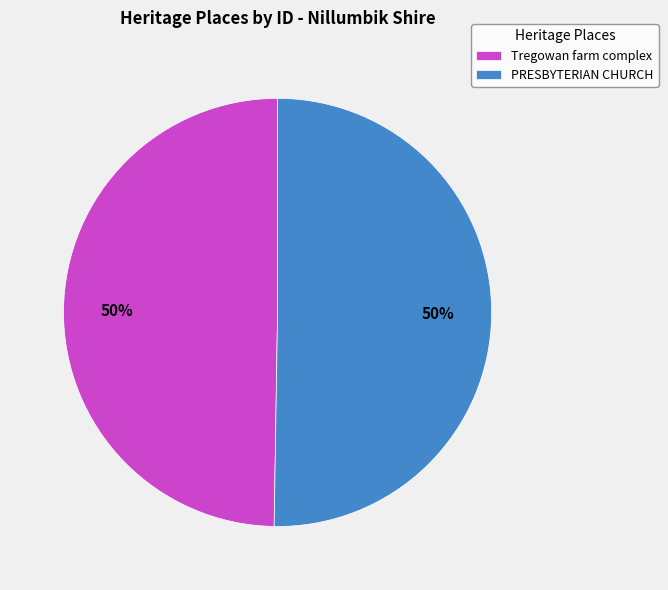

Is the sum of PRESBYTERIAN CHURCH and Tregowan farm complex greater than half?

Yes